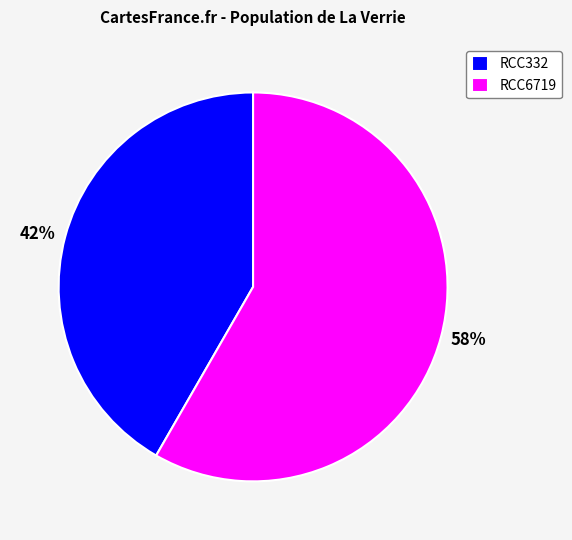

Between 58% and 42%, which is larger?

58%